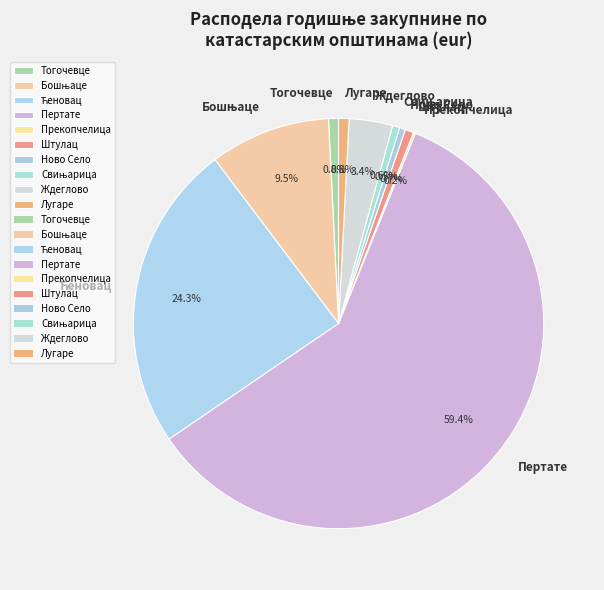

Is the sum of Лугаре and Ждеглово greater than half?

No